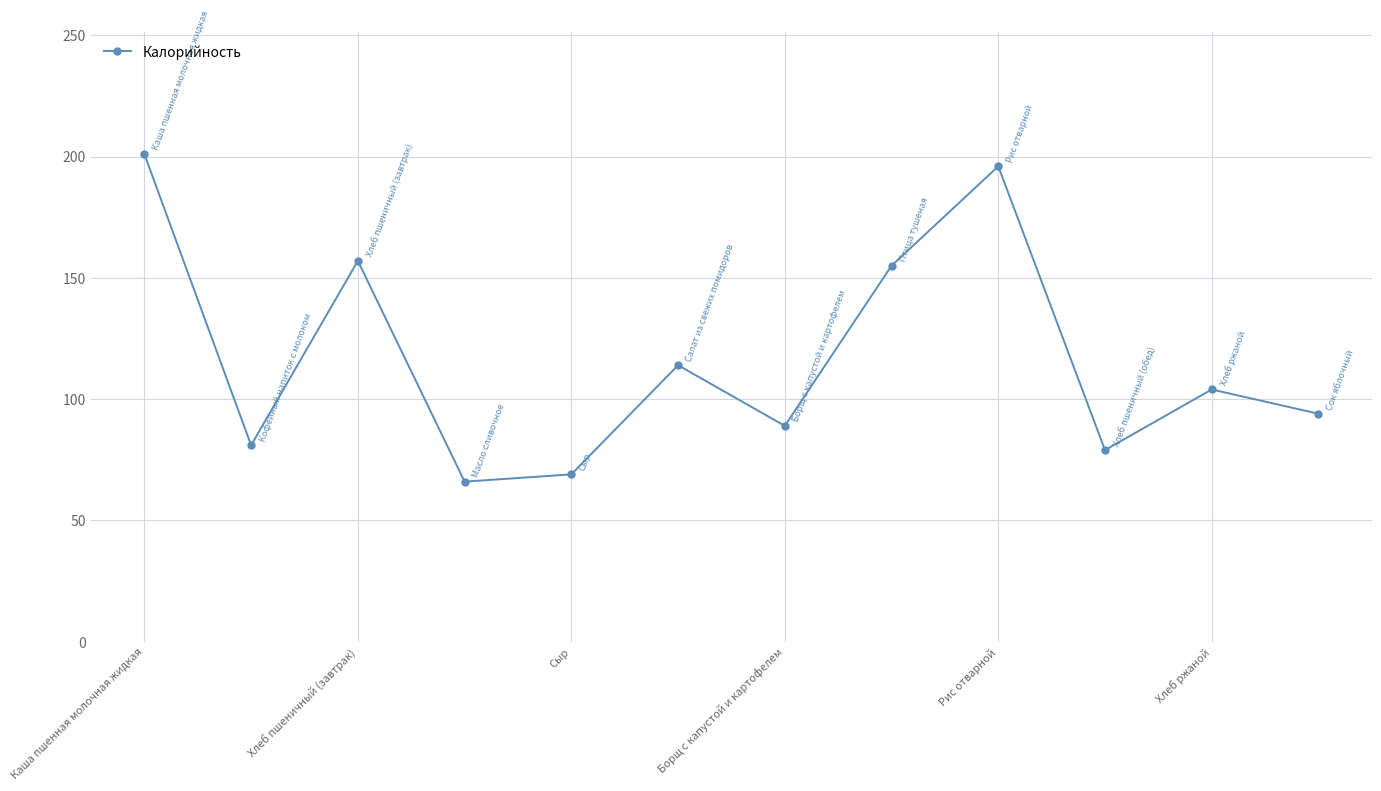

What is the maximum value shown in the chart?

201